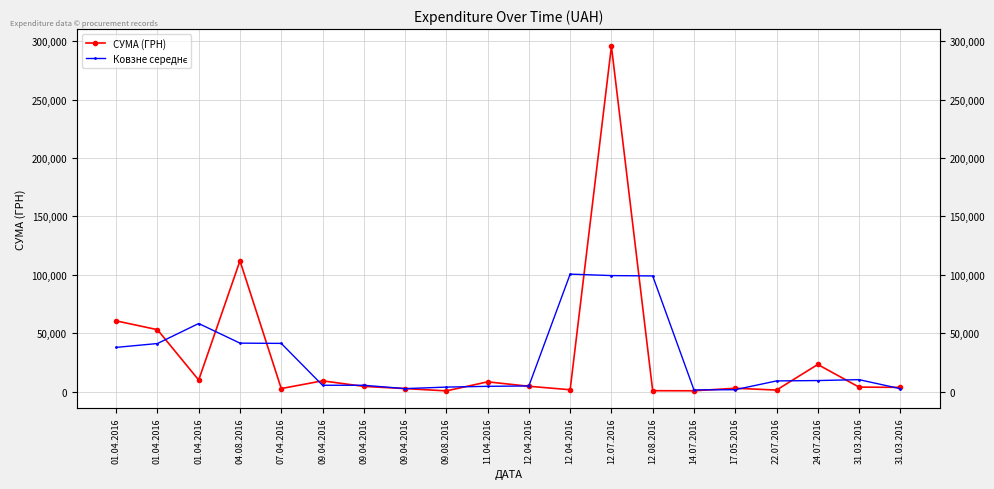

What is the sum of all Ковзне середнє values?

580192.4